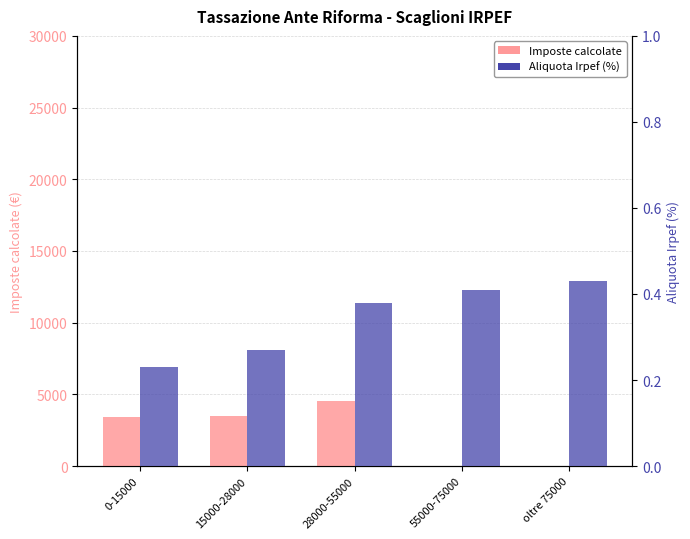

The Imposte calcolate series shows 4632.7 at 0-15000. True or false?

False